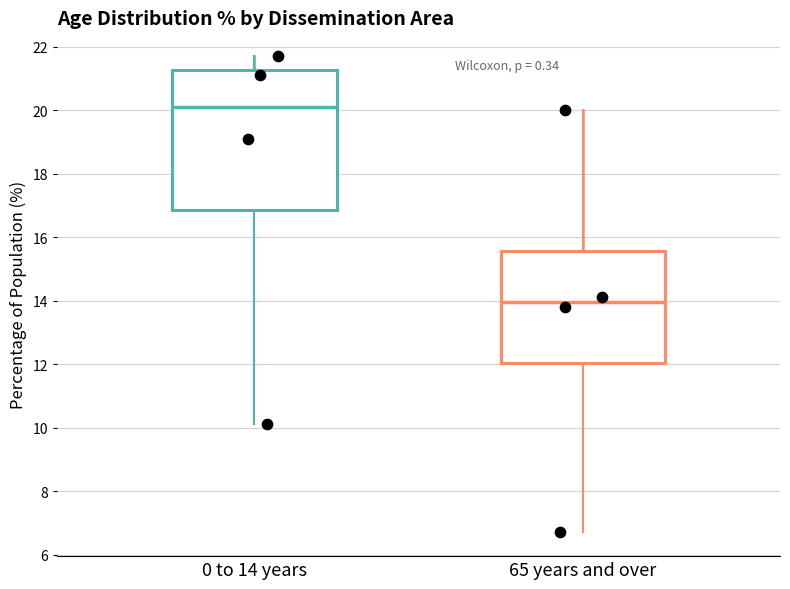

Where is the lower edge of the box for 0 to 14 years on the y-axis? The values are not printed on the chart, so give them approximately, as read against the axis.

16.8